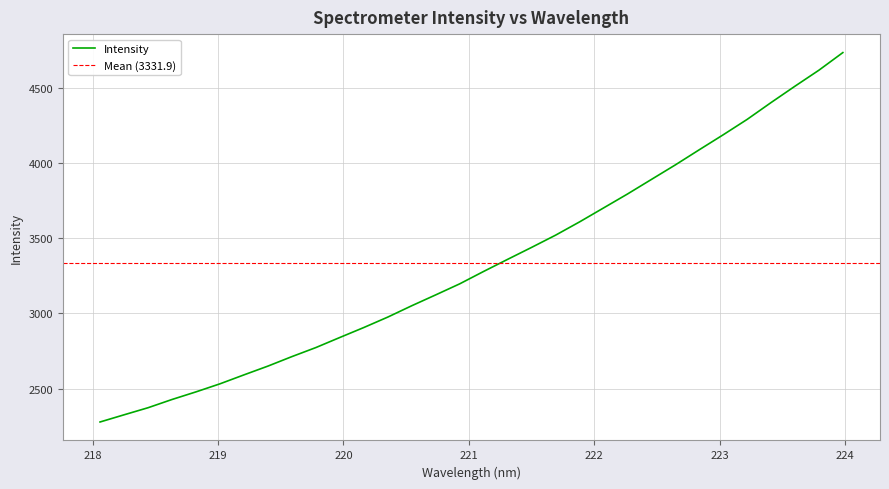

What is the highest value of the Intensity series?

4733.2